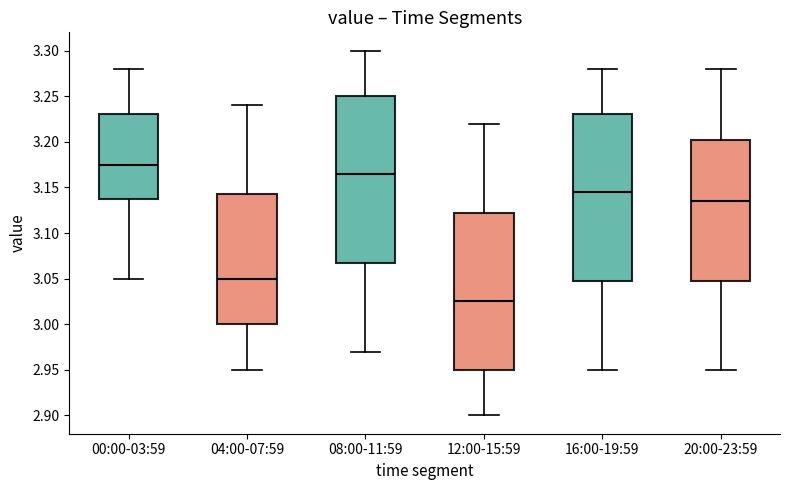

Where does the lower whisker of the box for 16:00-19:59 end on the y-axis? The values are not printed on the chart, so give them approximately, as read against the axis.

2.950